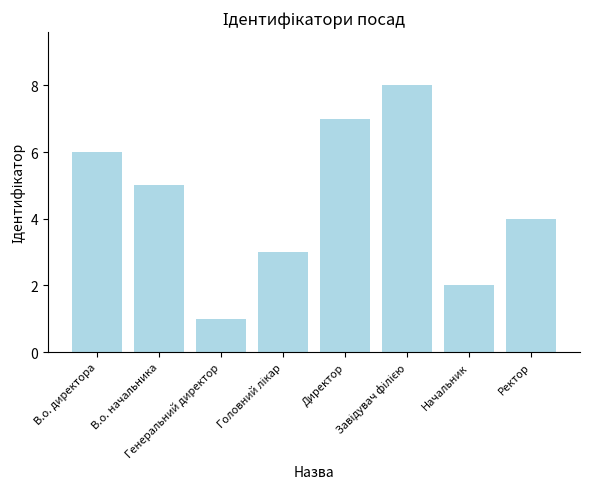

What is the greatest value displayed?

8